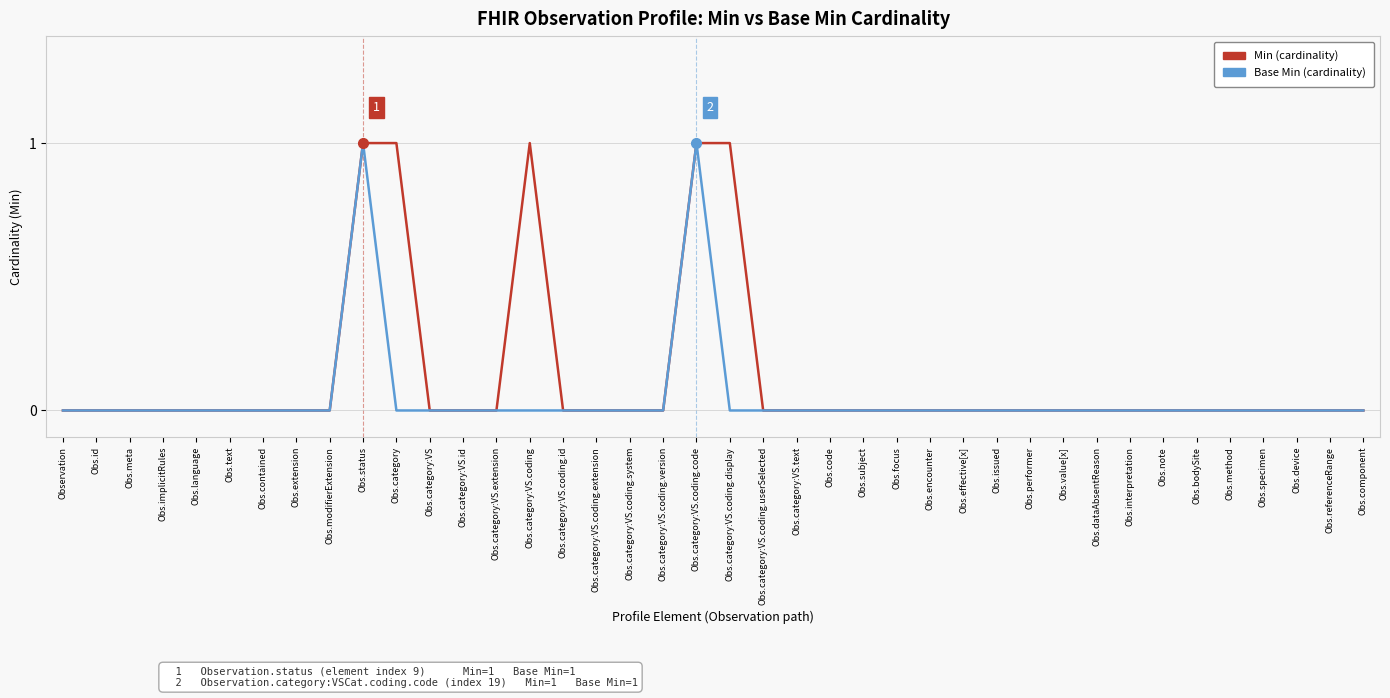

Which series has the largest total across all categories?

Min (cardinality)